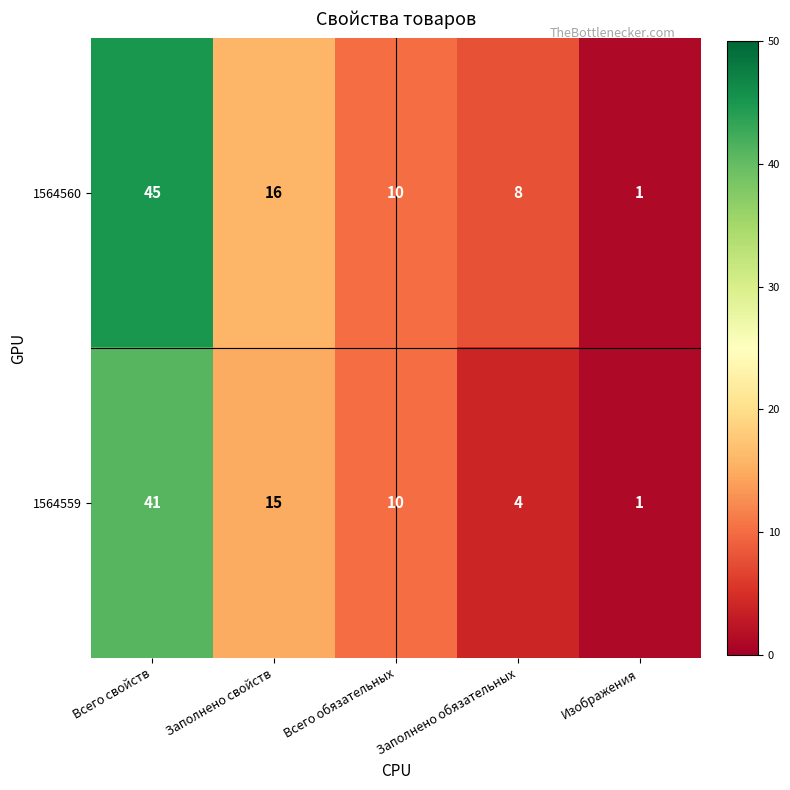

At which category does the chart reach its minimum across all series?

Изображения